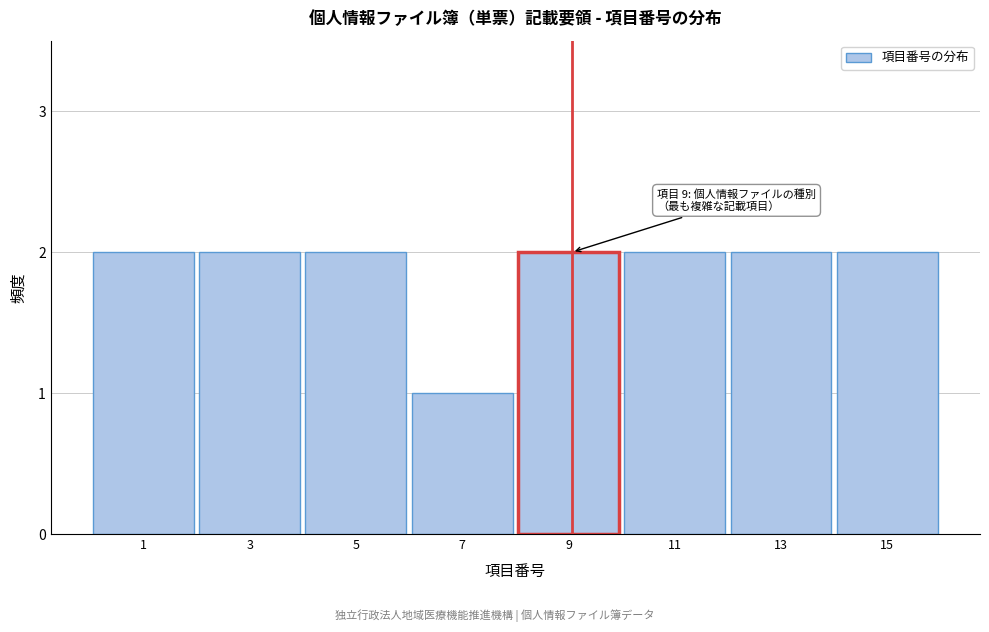

Reading right to left, list all the values displayed in this chart.

2	2	2	2	1	2	2	2